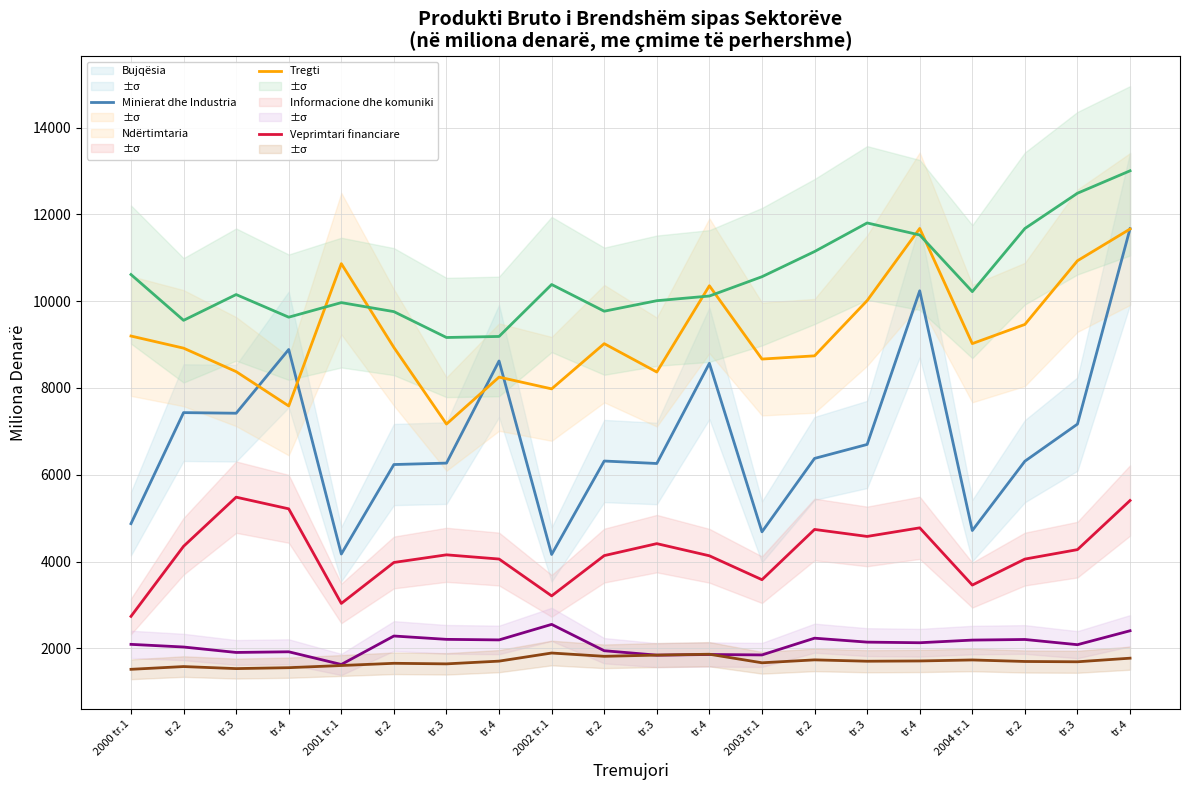

What is the difference between the second highest and minimum values in the Veprimtari financiare series?

347.5